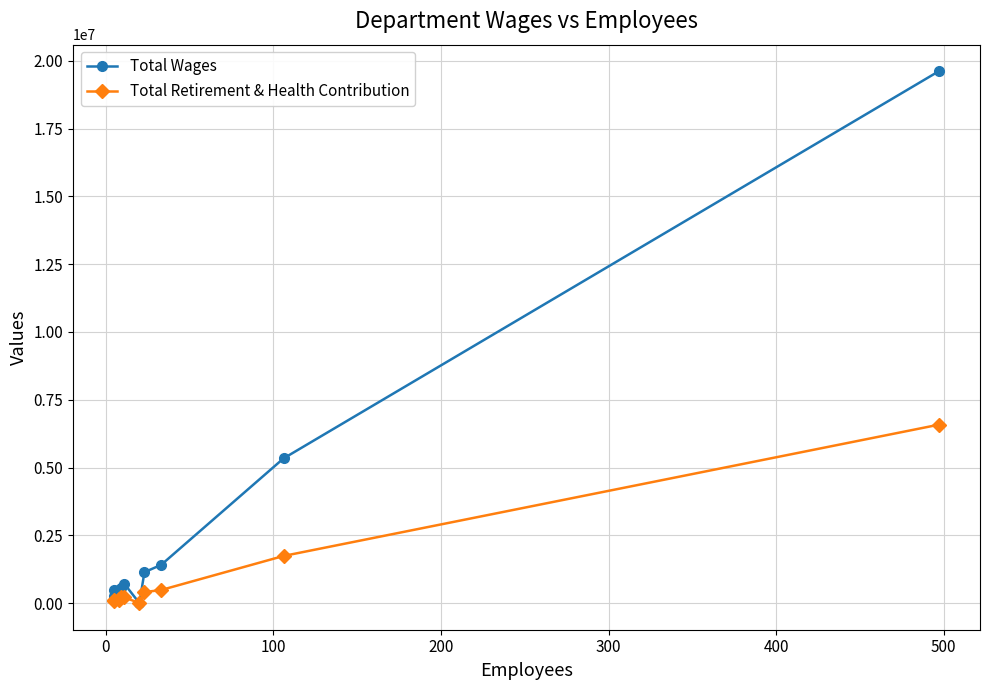

The Total Wages series shows 4701569 at 10. True or false?

False